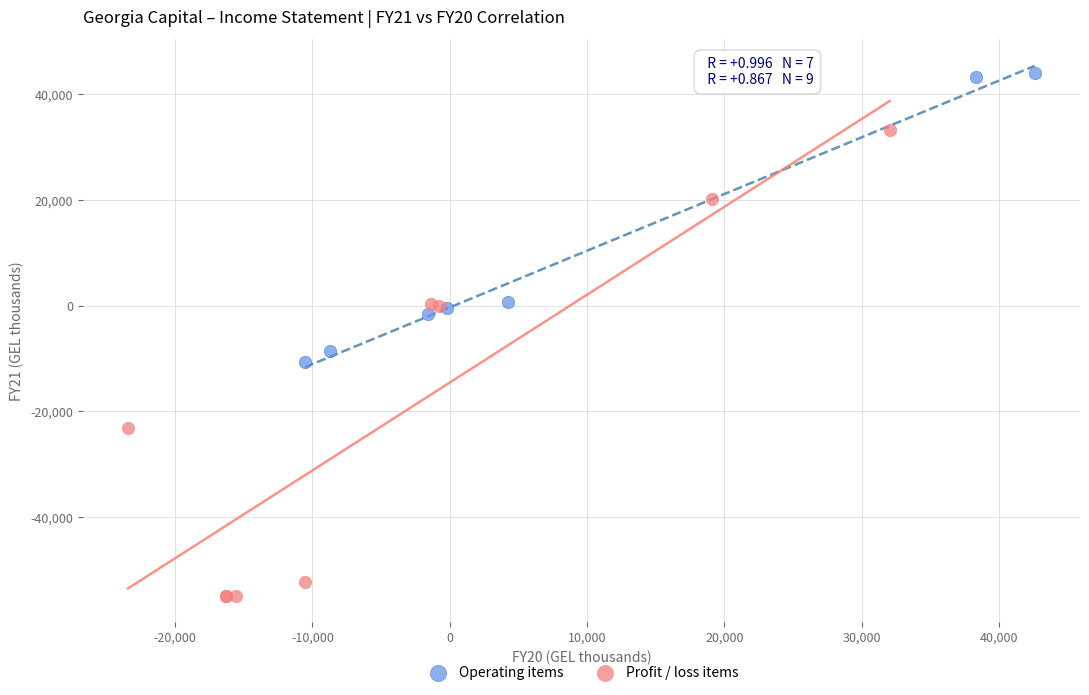

Which series reaches the maximum Y coordinate?

Operating items